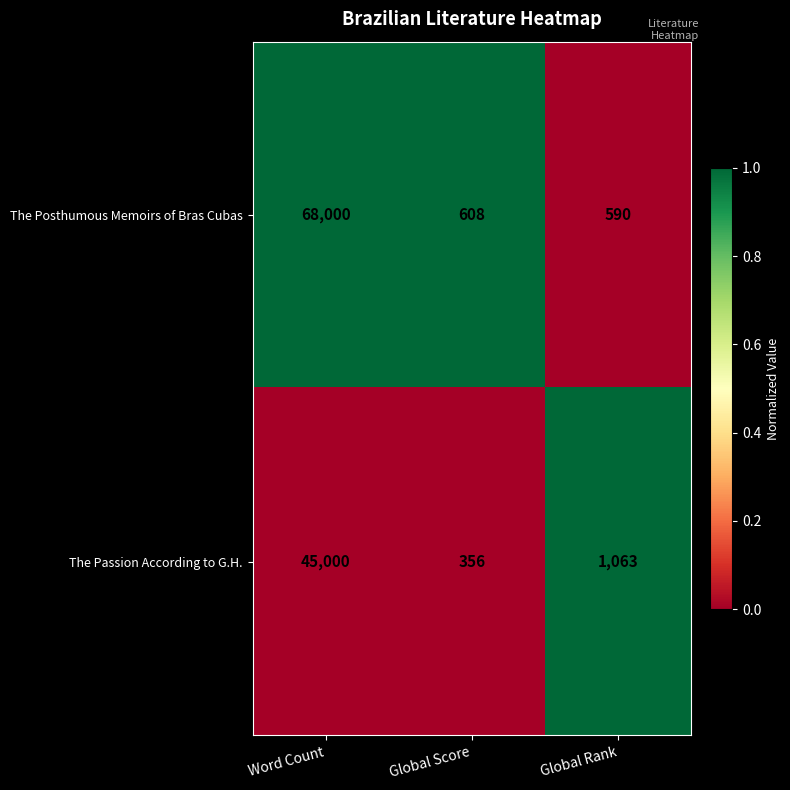

What is the difference between the maximum and minimum values in the The Passion According to G.H. series?

44644